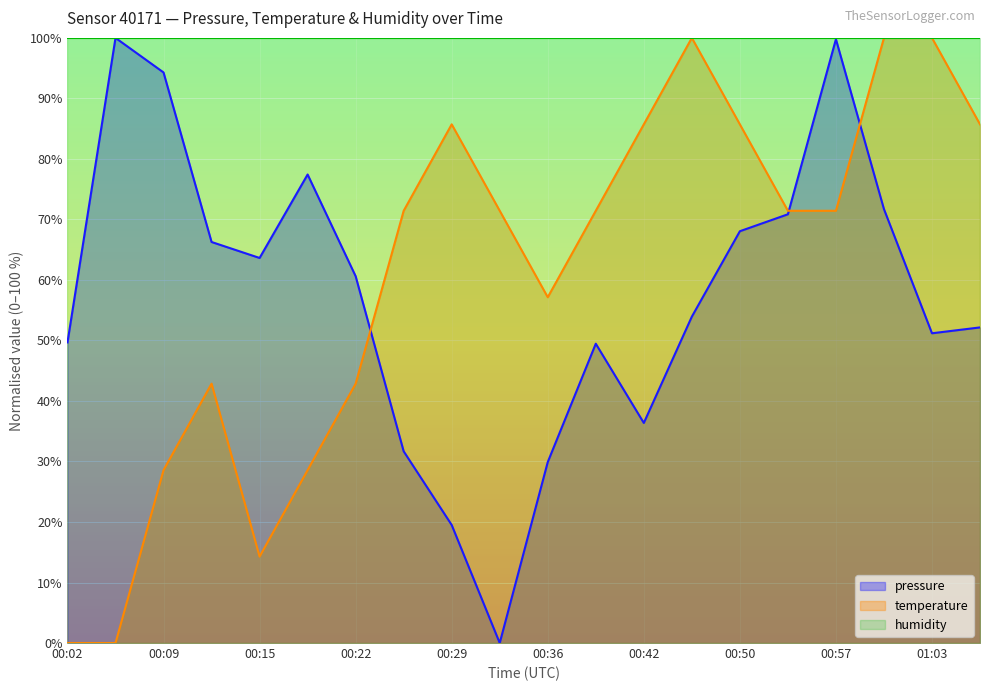

At how many categories does at least one series exceed 66?

20